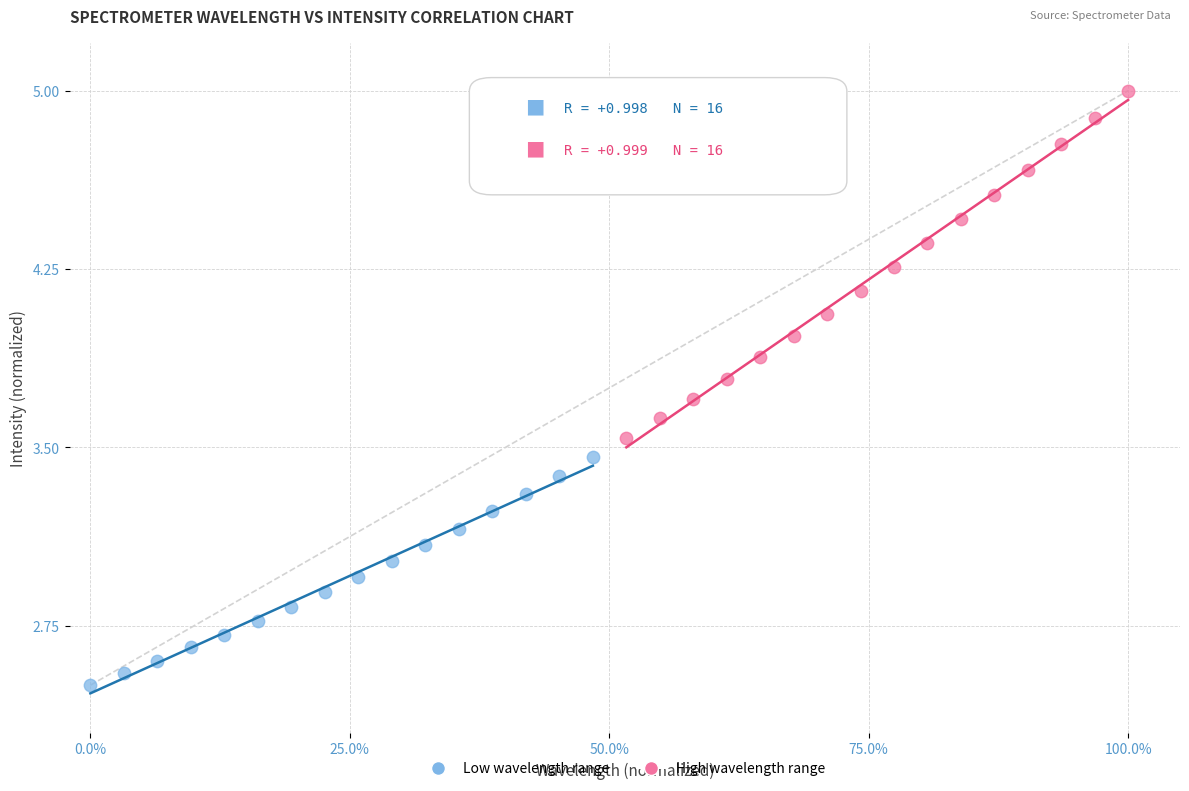

Which series reaches the minimum Y coordinate?

Low wavelength range